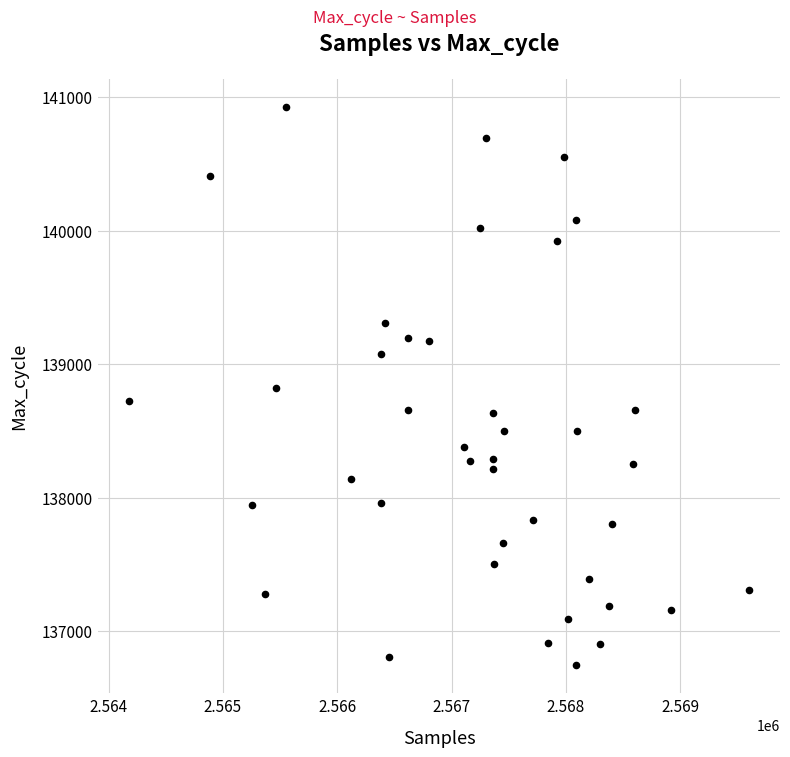

What is the range of X values (max minus min)?

5423